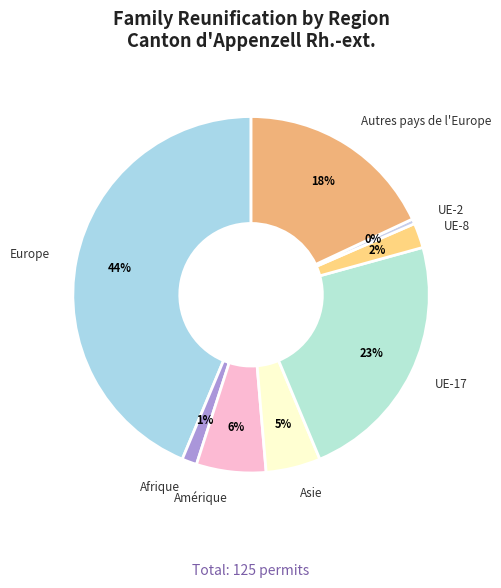

True or false: Afrique accounts for 1% of the total.

True